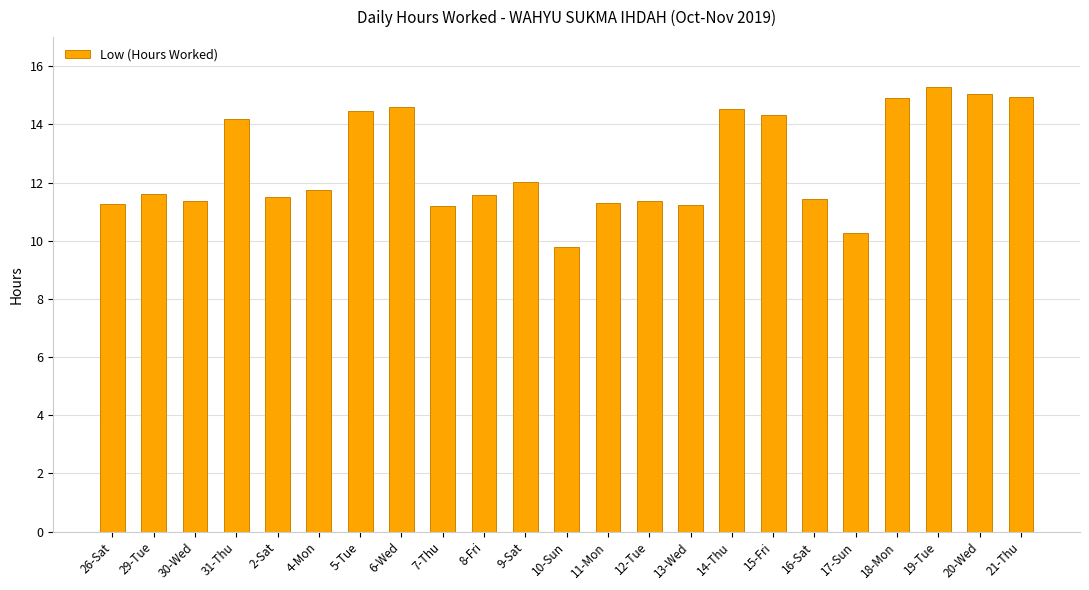

What position from the right is 8-Fri?

14